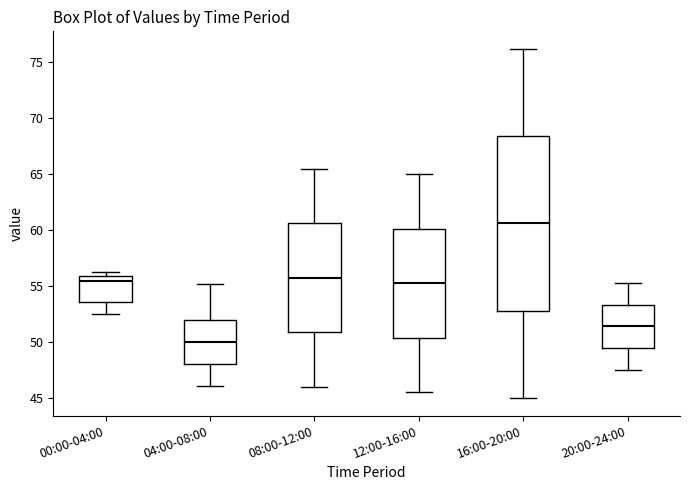

Which box is the tallest, from its lower edge to its upper edge?

16:00-20:00